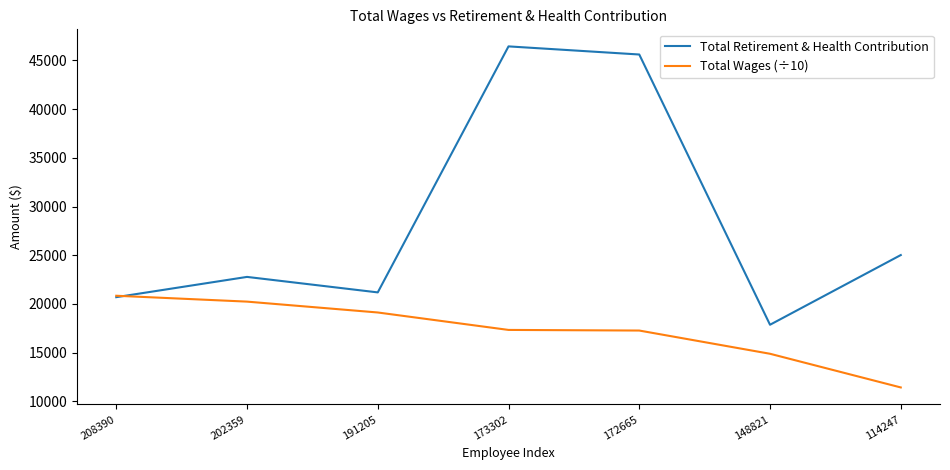

What is the approximate value of Total Wages (÷10) at 114247?

11424.7